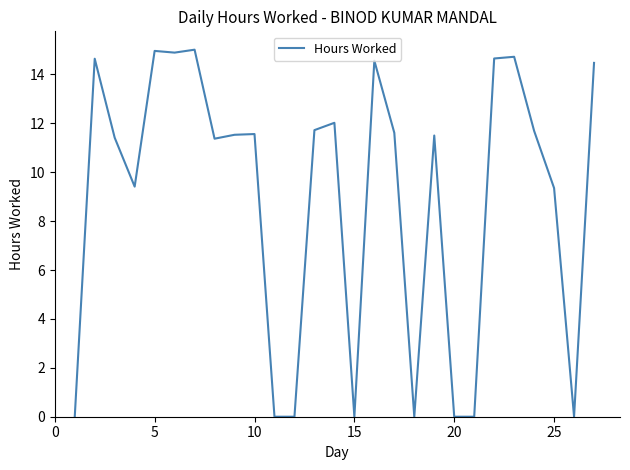

What is the difference between the maximum and minimum values?

15.0